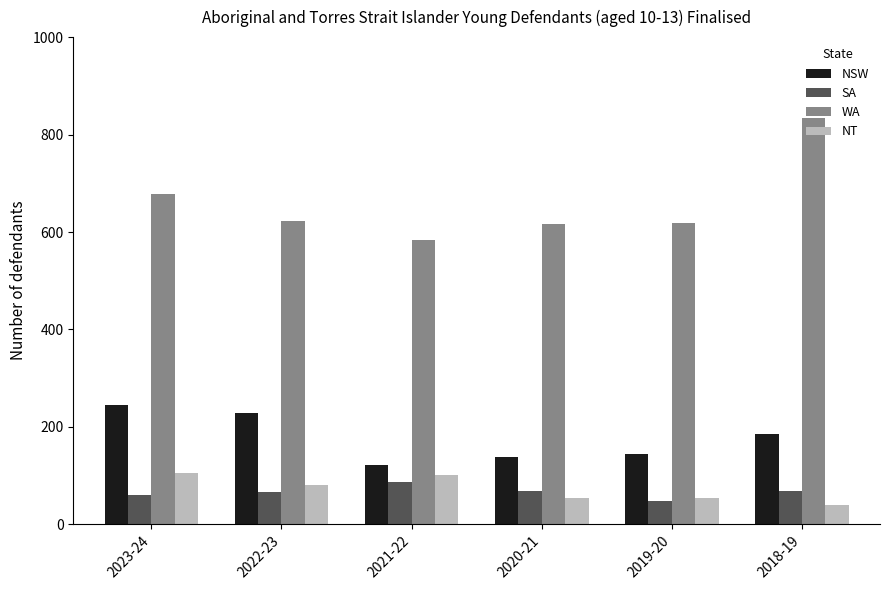

At how many categories does at least one series exceed 455?

6